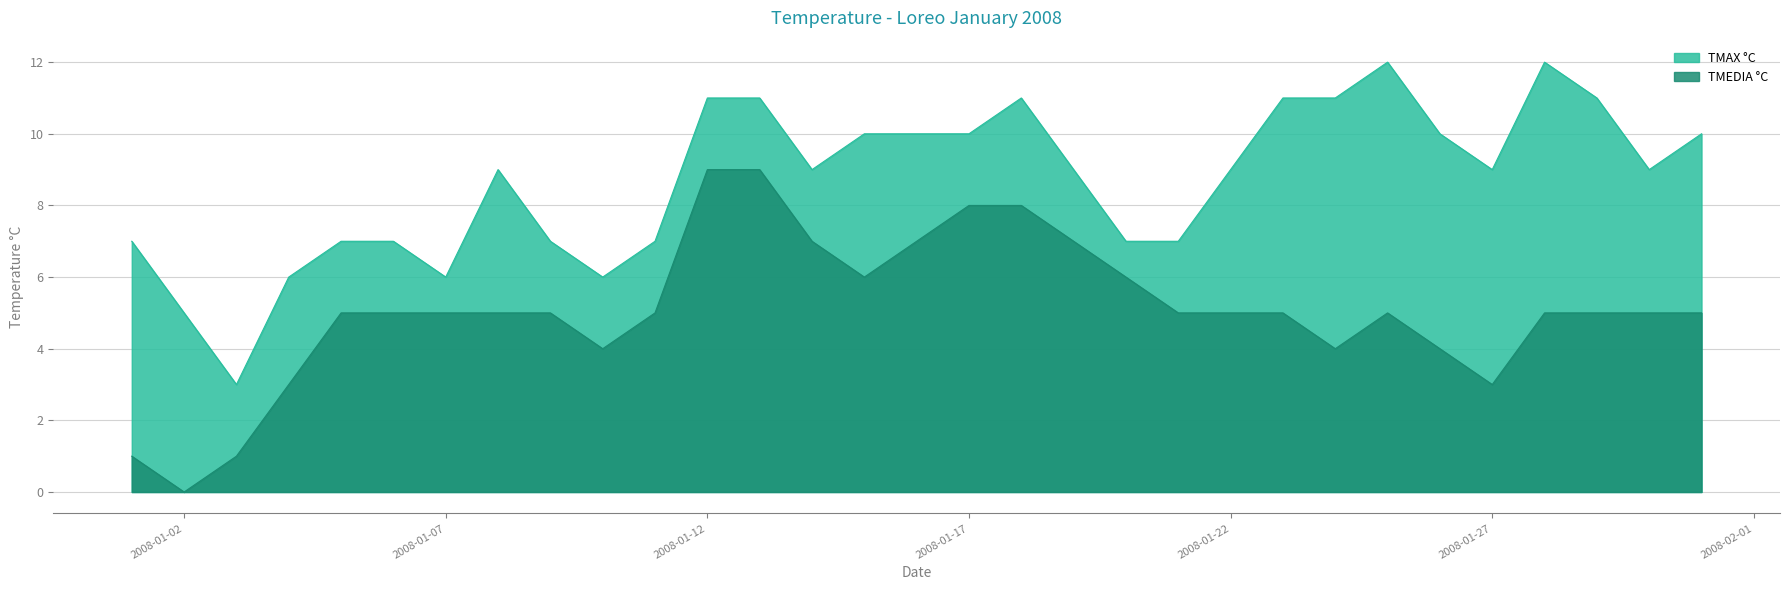

What is the difference between the maximum and minimum values in the TMEDIA °C series?

9